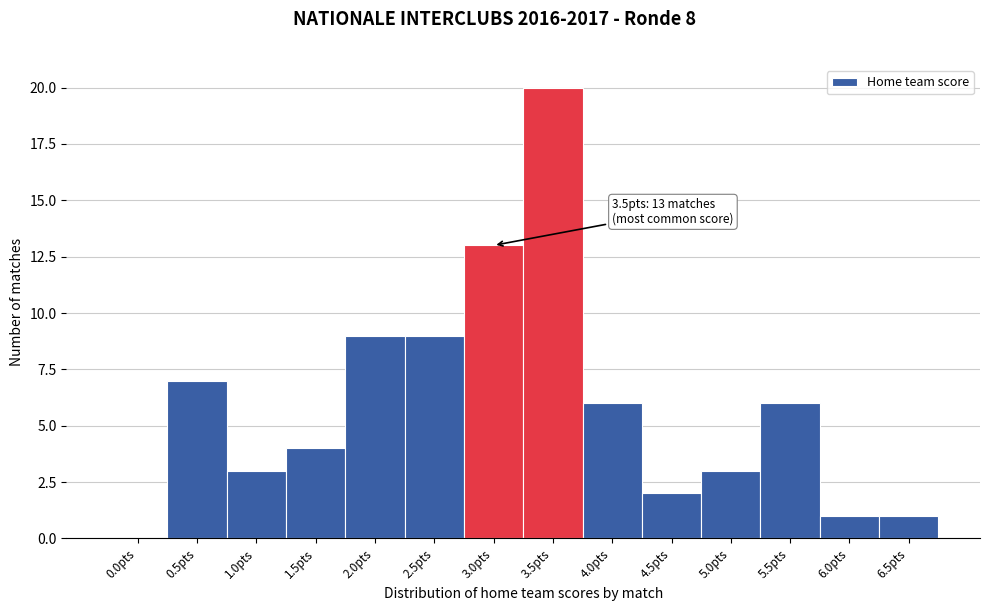

Reading left to right, transcribe all the data shown in this chart.

0.0pts=0	0.5pts=7	1.0pts=3	1.5pts=4	2.0pts=9	2.5pts=9	3.0pts=13	3.5pts=20	4.0pts=6	4.5pts=2	5.0pts=3	5.5pts=6	6.0pts=1	6.5pts=1